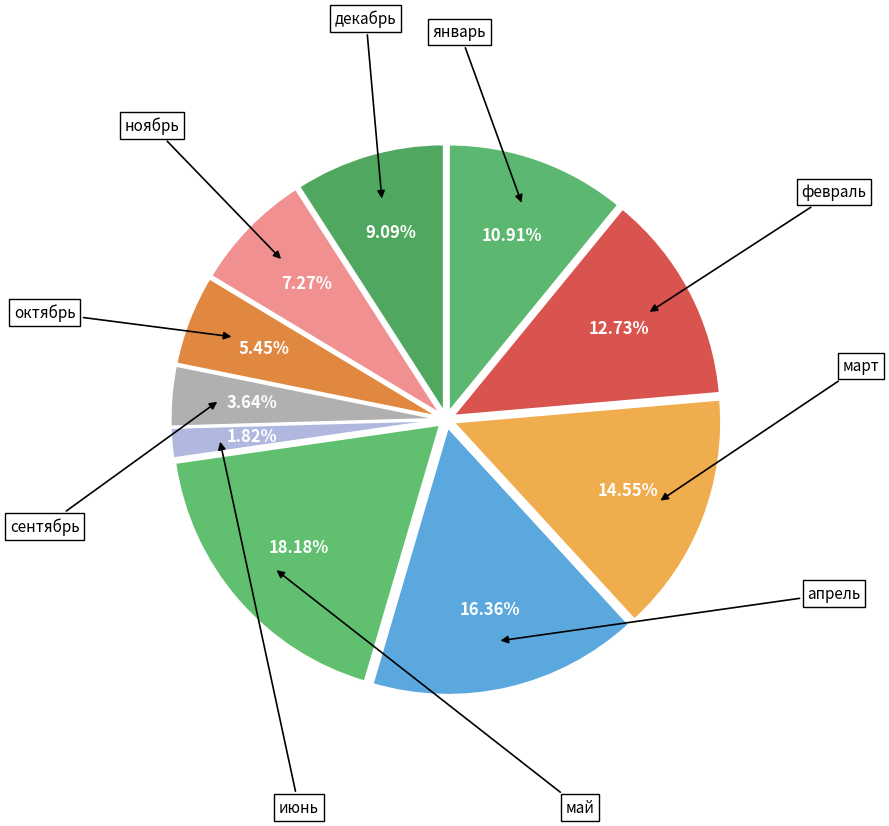

To the nearest percent, what is the difference between the largest and smallest slice percentages?

16%